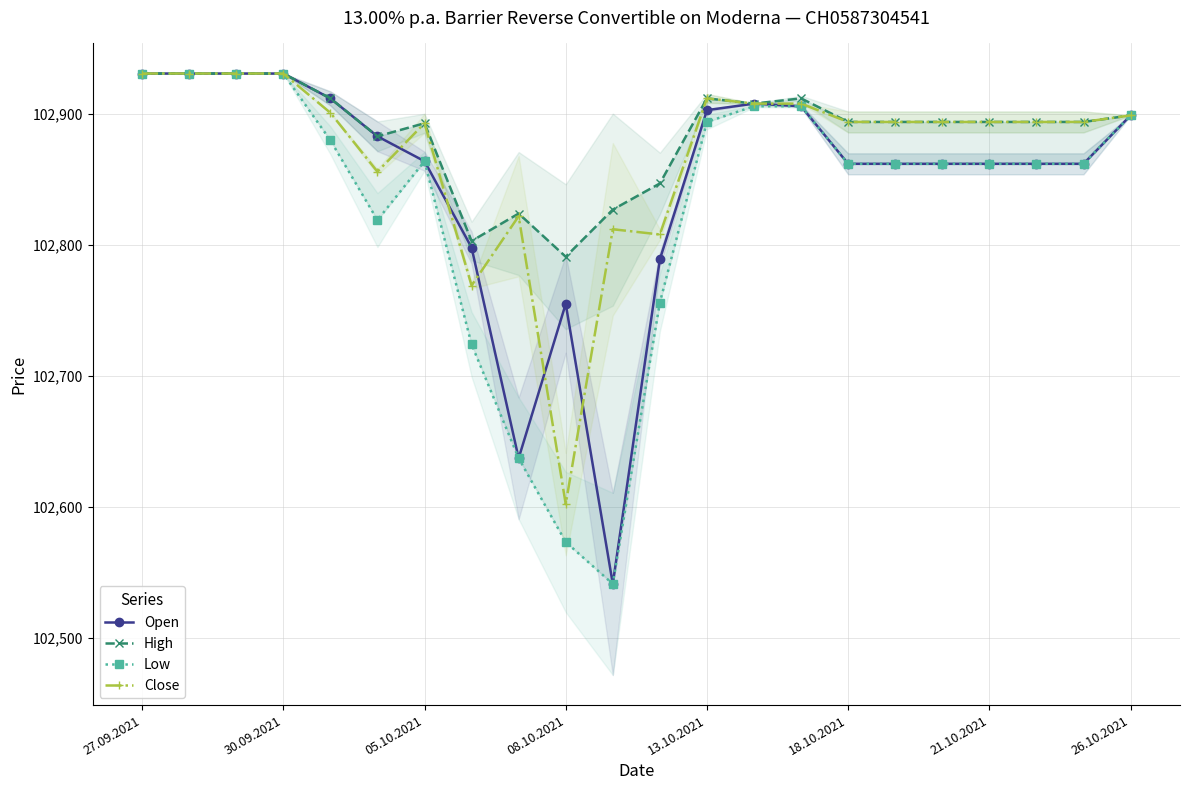

How many data points in Open are less than 102864?

11